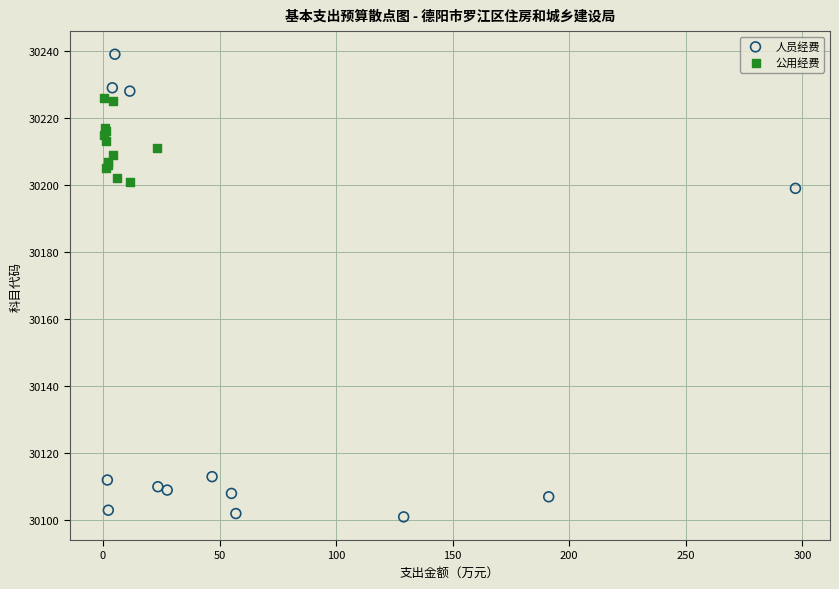

Which series has the largest Y range (max minus min)?

人员经费